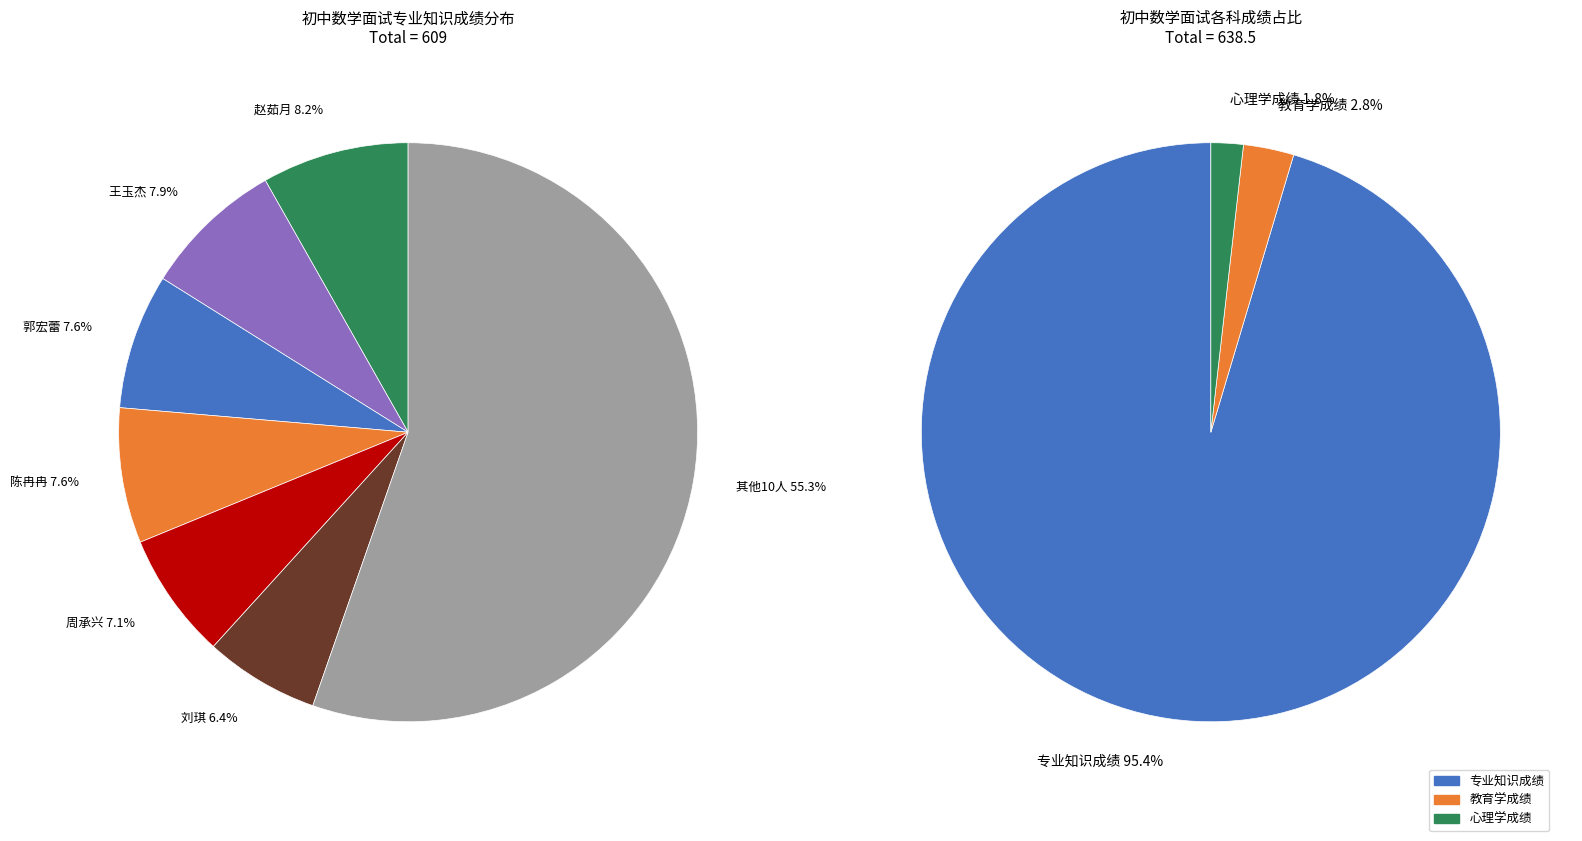

Is it true that 周承兴 is 1% of the pie?

False